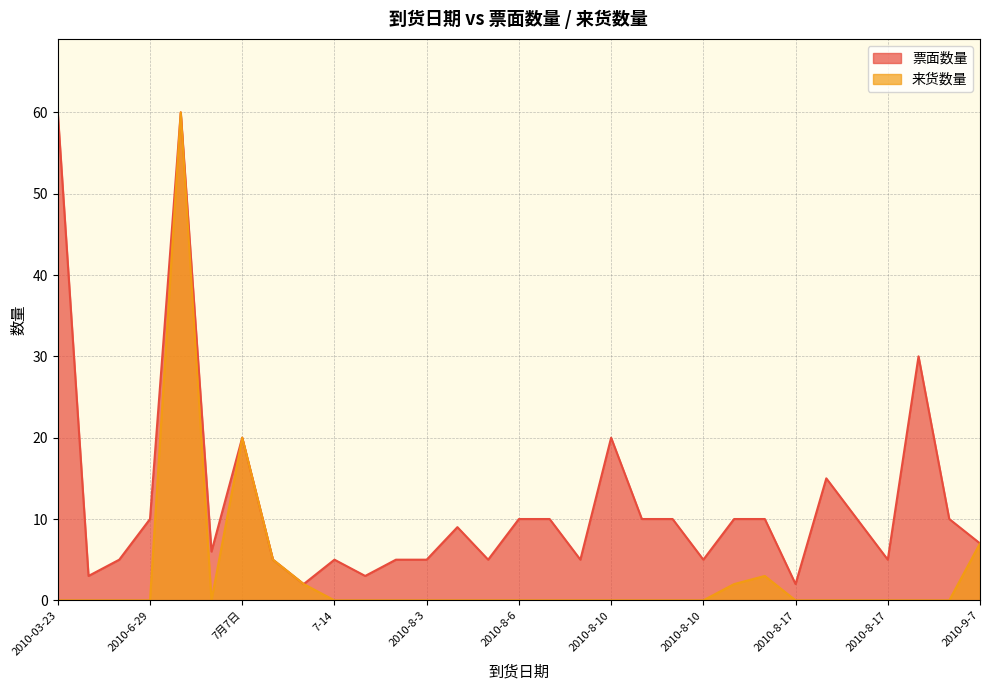

Which series has the largest range (max minus min)?

来货数量